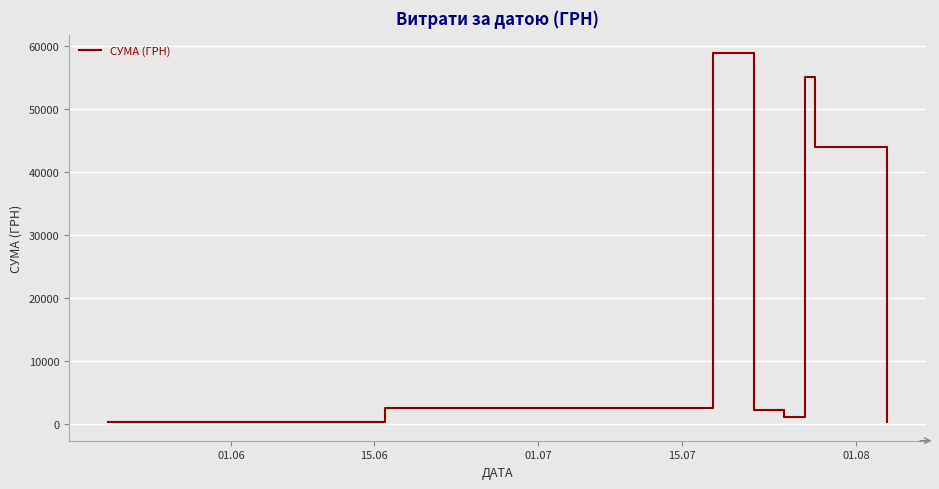

What is the greatest value displayed?

58840.0